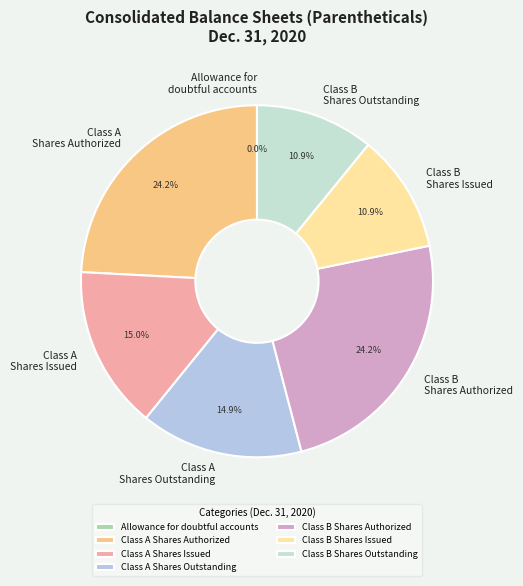

Combined, what portion of the pie is Class A Shares Issued and Class B Shares Authorized?

39.2%